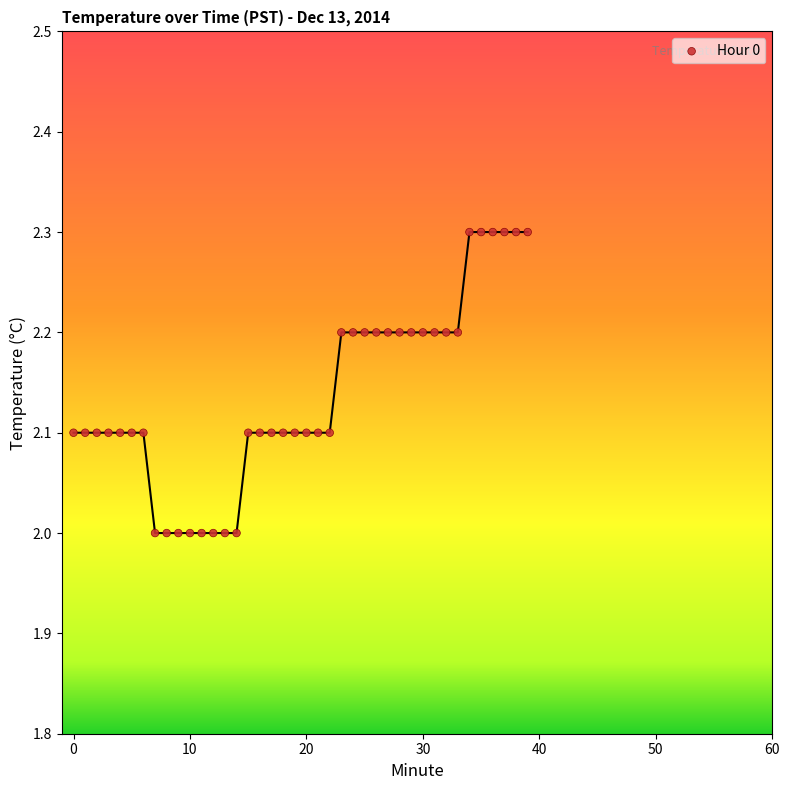

What is the range of Y values (max minus min)?

0.3